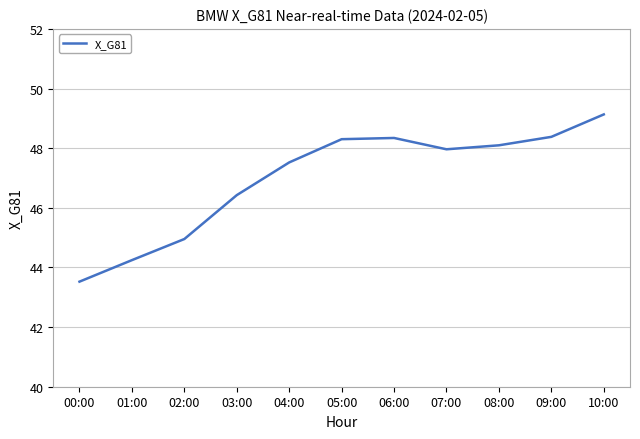

What is the change in value from 01:00 to 06:00?

+4.1